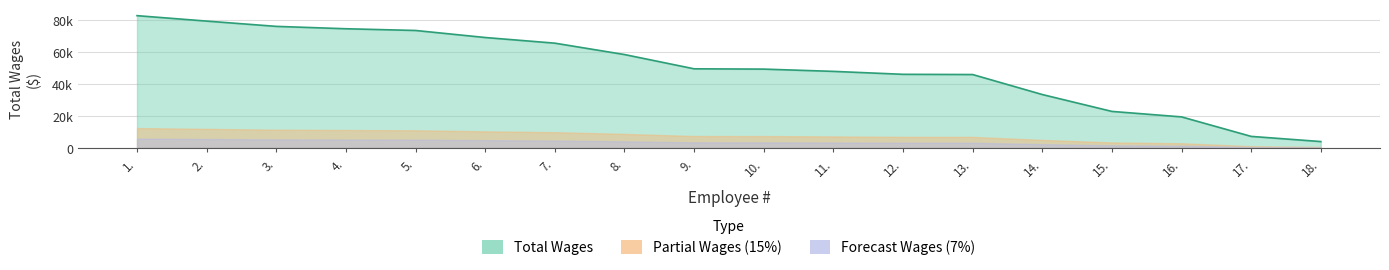

Which label corresponds to the largest value in the chart?

1.